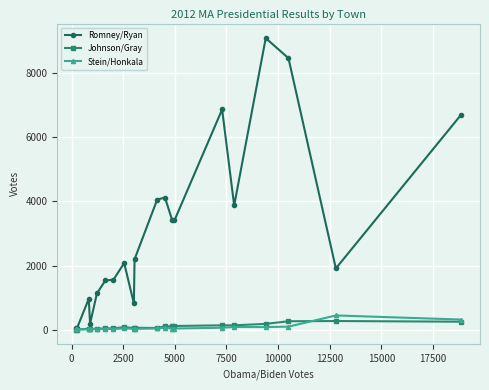

At how many categories does at least one series exceed 2374?

9